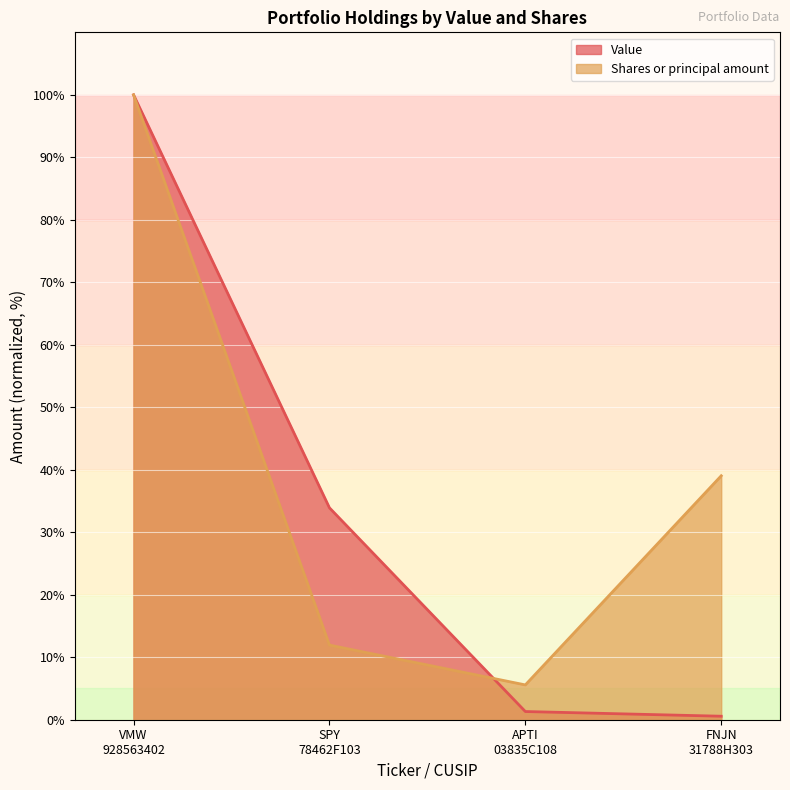

Reading left to right, extract all data points from this chart.

Value: VMW
928563402=100.0	SPY
78462F103=33.9	APTI
03835C108=1.3	FNJN
31788H303=0.6
Shares or principal amount: VMW
928563402=100.0	SPY
78462F103=11.9	APTI
03835C108=5.6	FNJN
31788H303=39.0